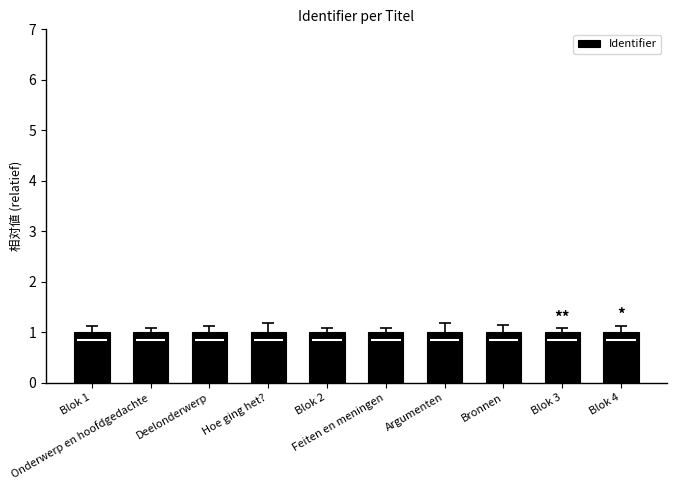

How many categories are shown in the chart?

10